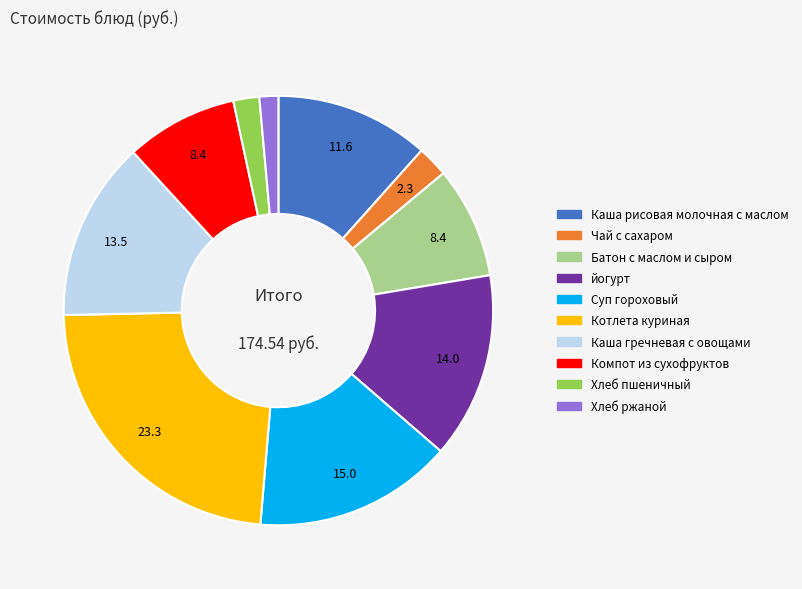

Is the sum of Каша гречневая с овощами and Каша рисовая молочная с маслом greater than half?

No